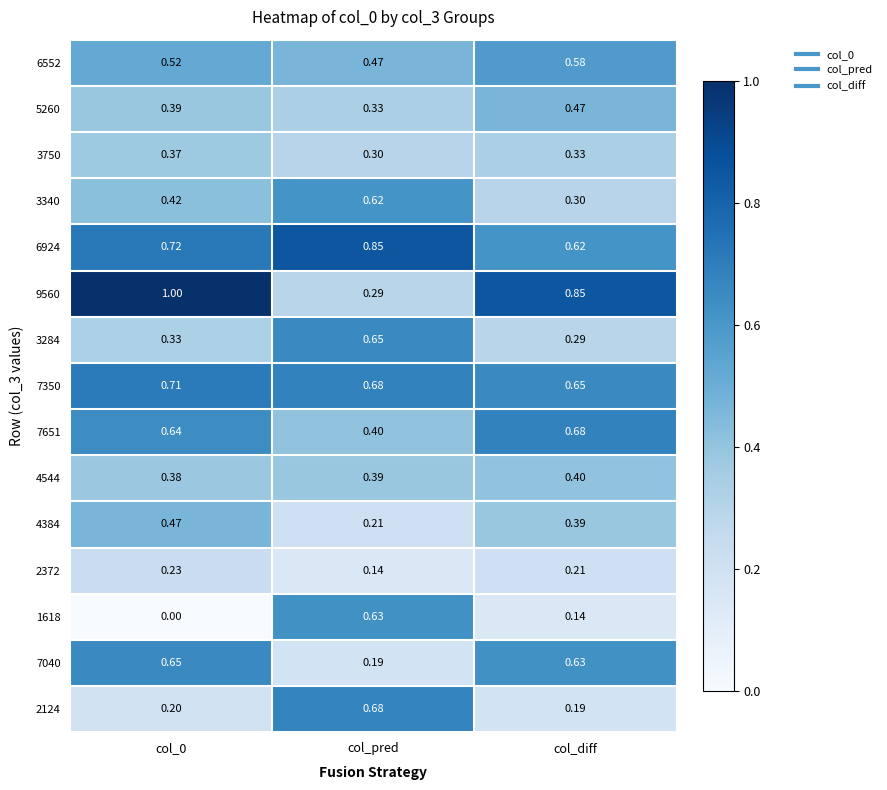

Is the value of 7040 at col_diff greater than the value of 7350 at col_0?

No